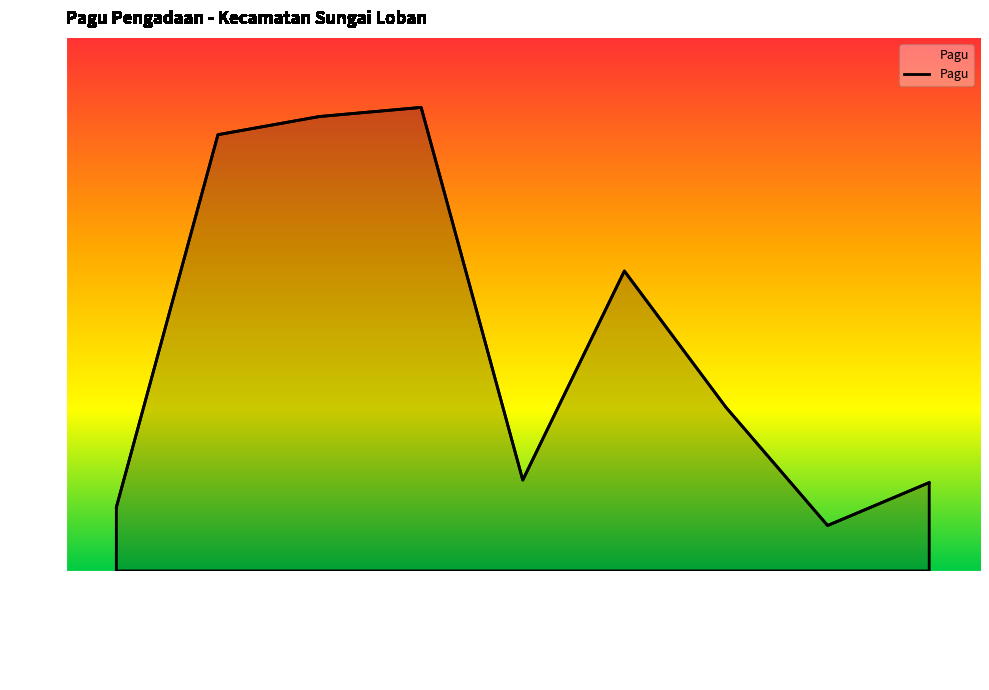

Does the chart display data point markers on the line(s)?

No